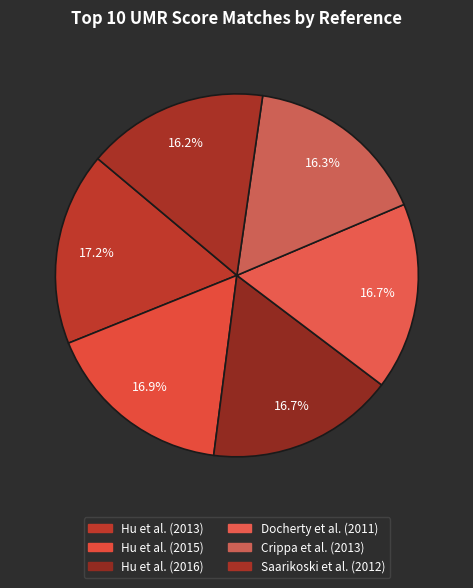

To the nearest percent, what percentage of the pie is Saarikoski et al. (2012)?

16%